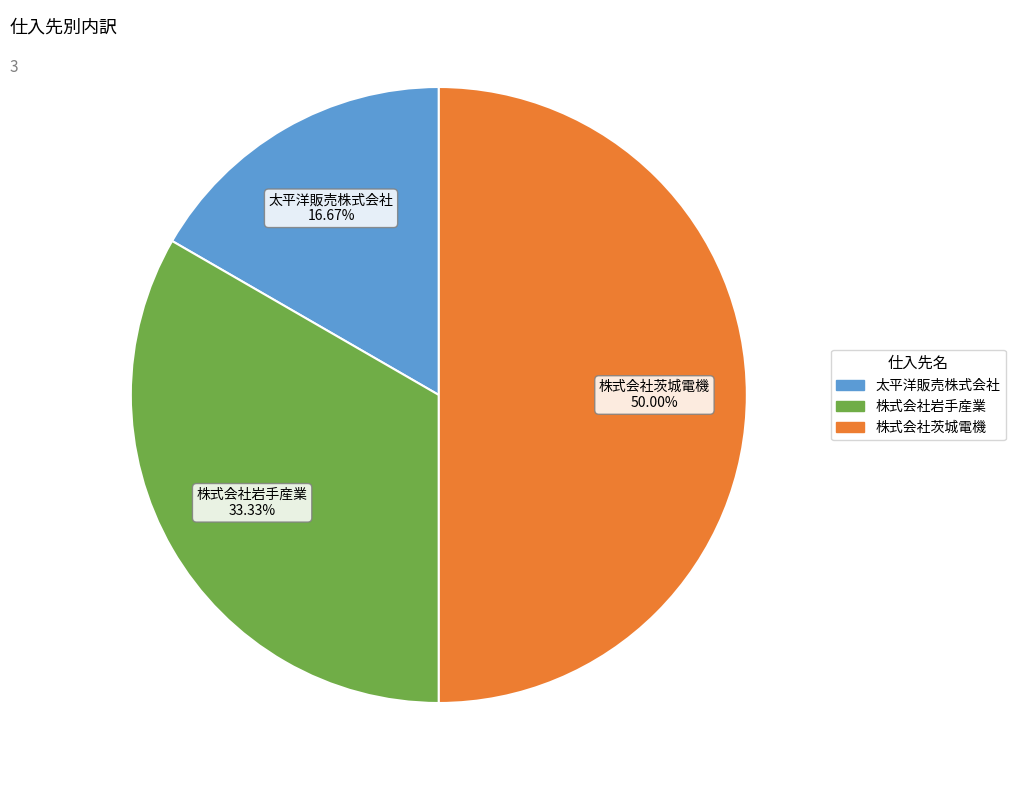

What is the ratio of the value at 太平洋販売株式会社 to the value at 株式会社茨城電機?

0.3